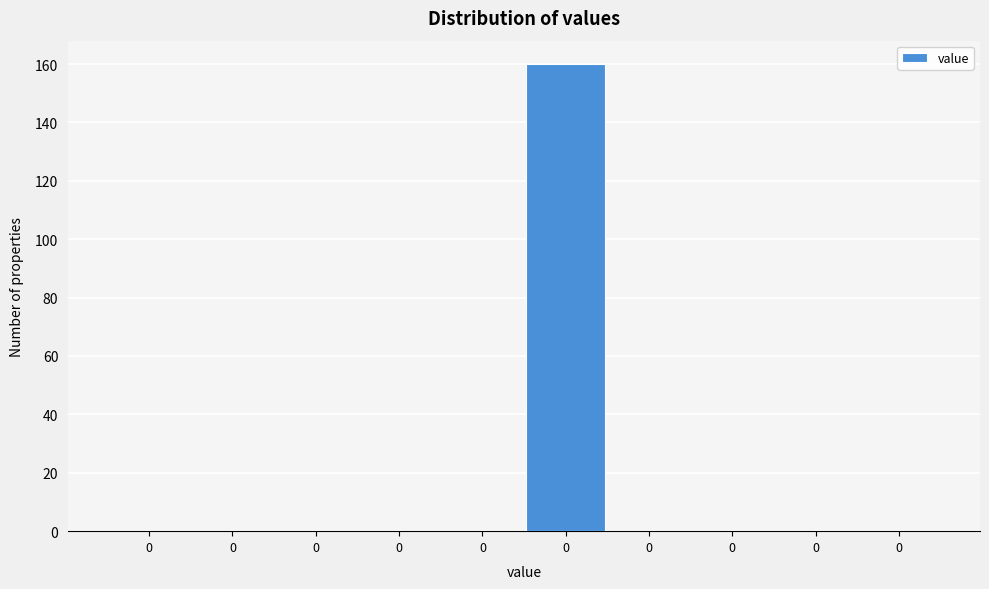

How many series are shown in this chart?

1